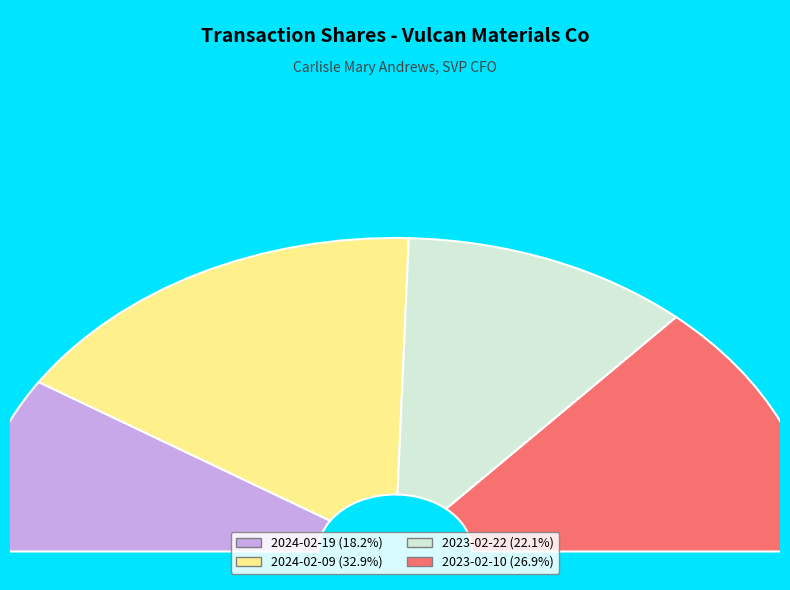

Rank the categories by value from highest to lowest.

2024-02-09, 2023-02-10, 2023-02-22, 2024-02-19